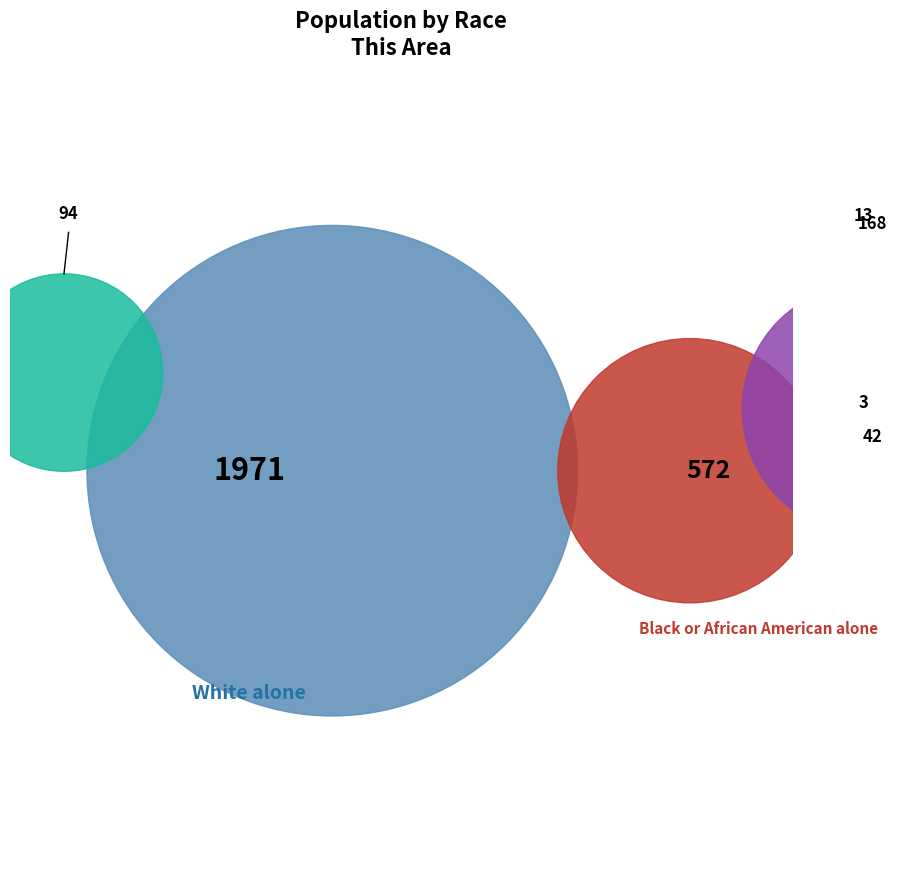

True or false: Asian alone accounts for 17% of the total.

False